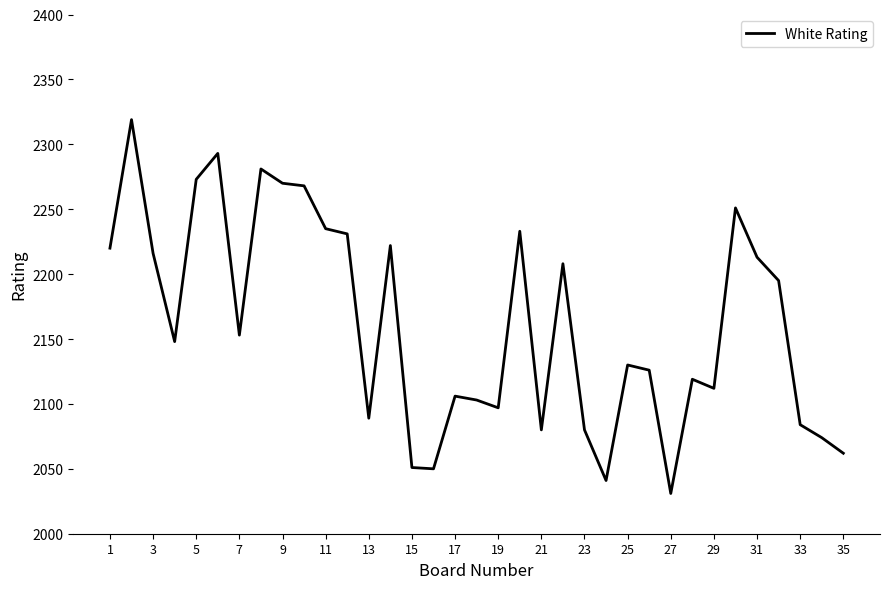

What is the maximum value shown in the chart?

2319